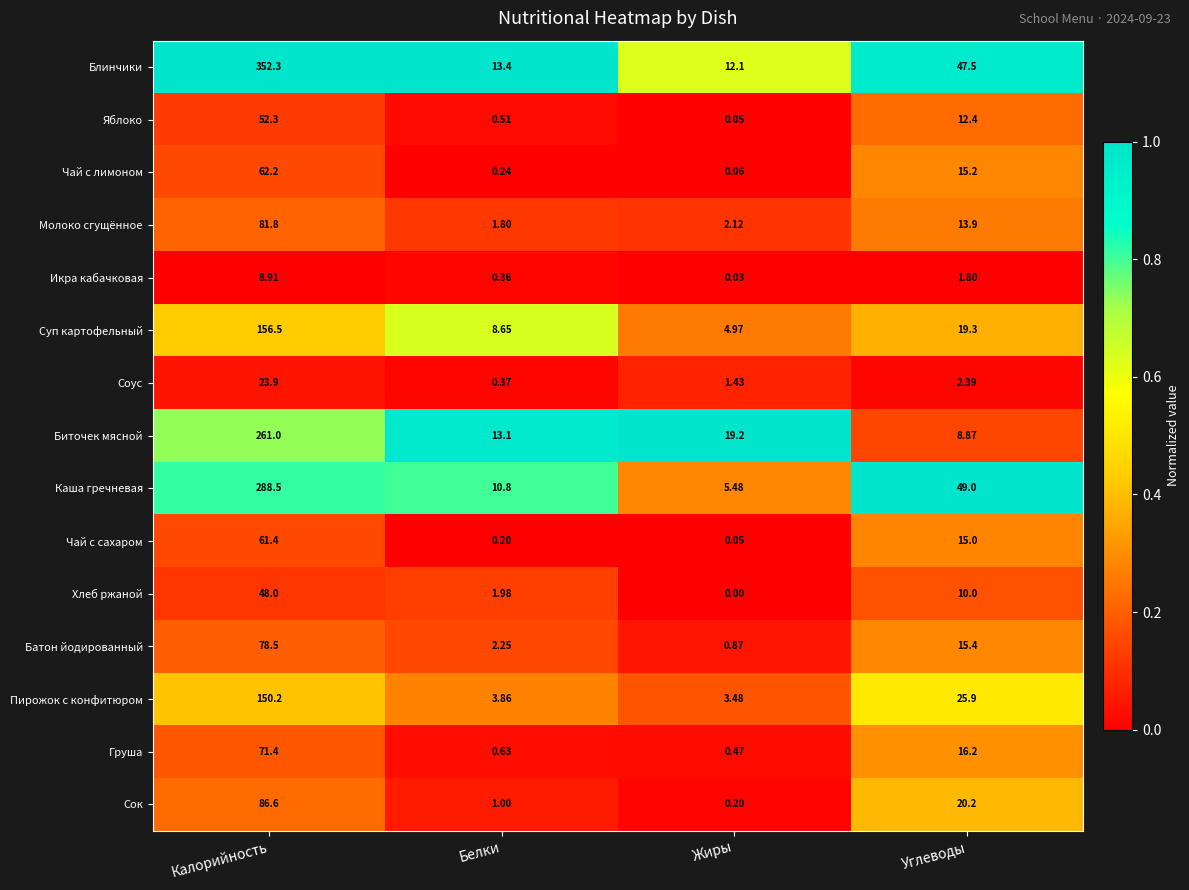

Which series has the widest spread of values?

Блинчики